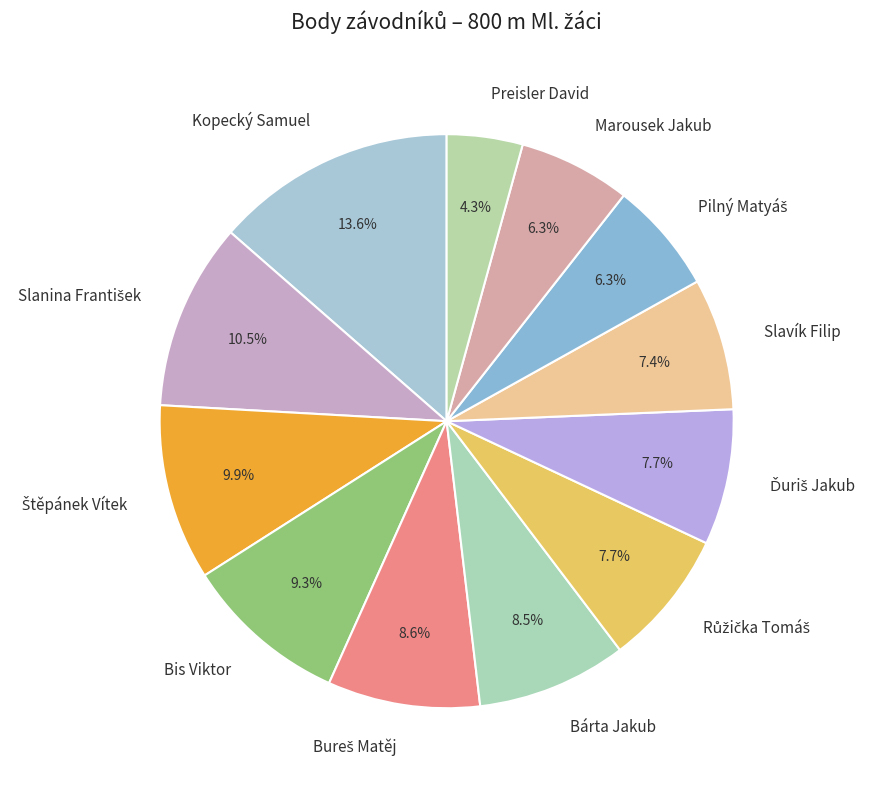

How much of the chart is everything except Kopecký Samuel?

86.4%